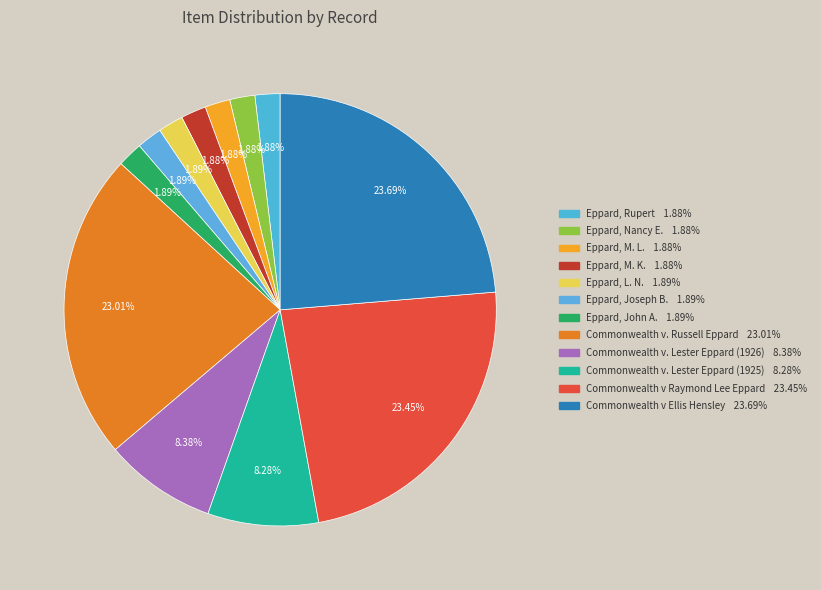

Which category has the smallest portion of the pie?

Eppard, Rupert